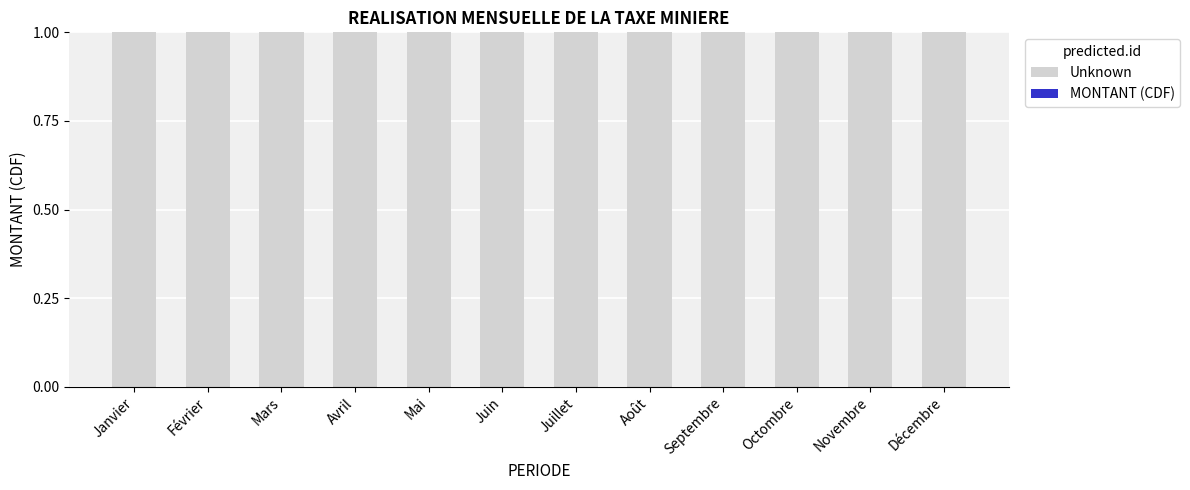

Rank the series by their maximum value, from lowest to highest.

MONTANT (CDF), Unknown